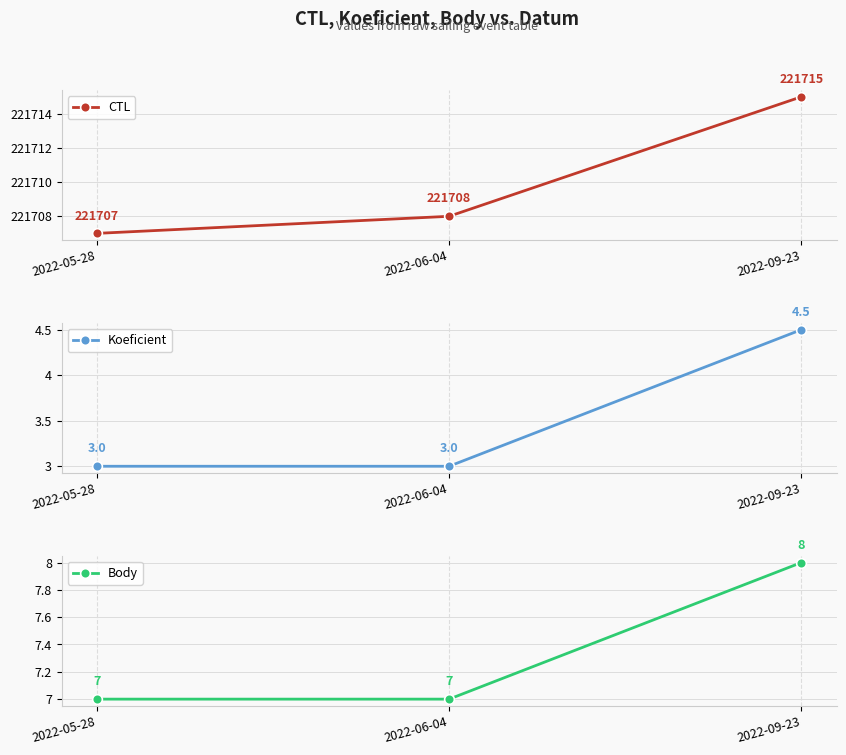

Reading left to right, extract all data points from this chart.

CTL: 221707.0	221708.0	221715.0
Koeficient: 3.0	3.0	4.5
Body: 7.0	7.0	8.0